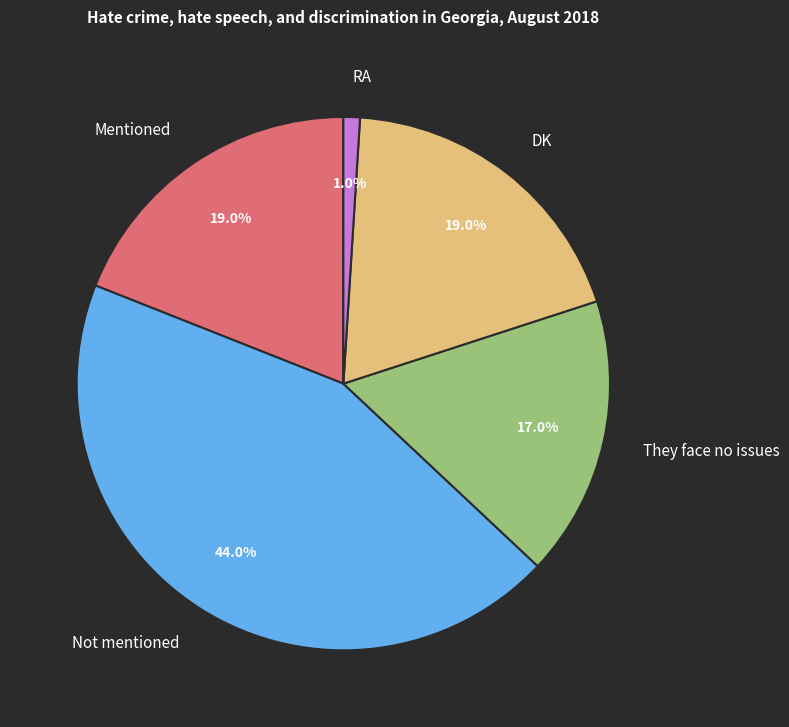

Is it true that Not mentioned is 31% of the pie?

False